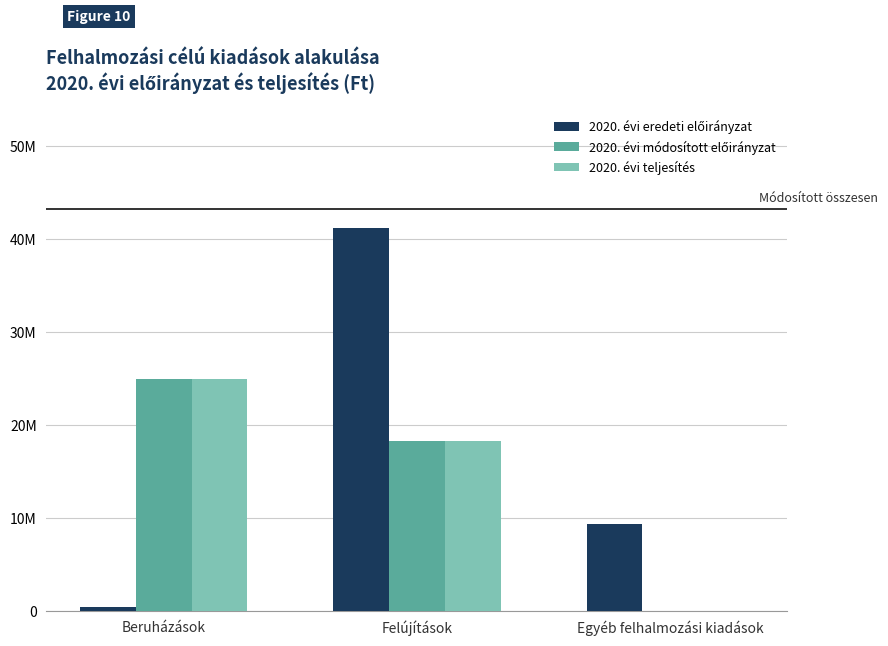

What is the label of the 3rd bar from the right?

Beruházások